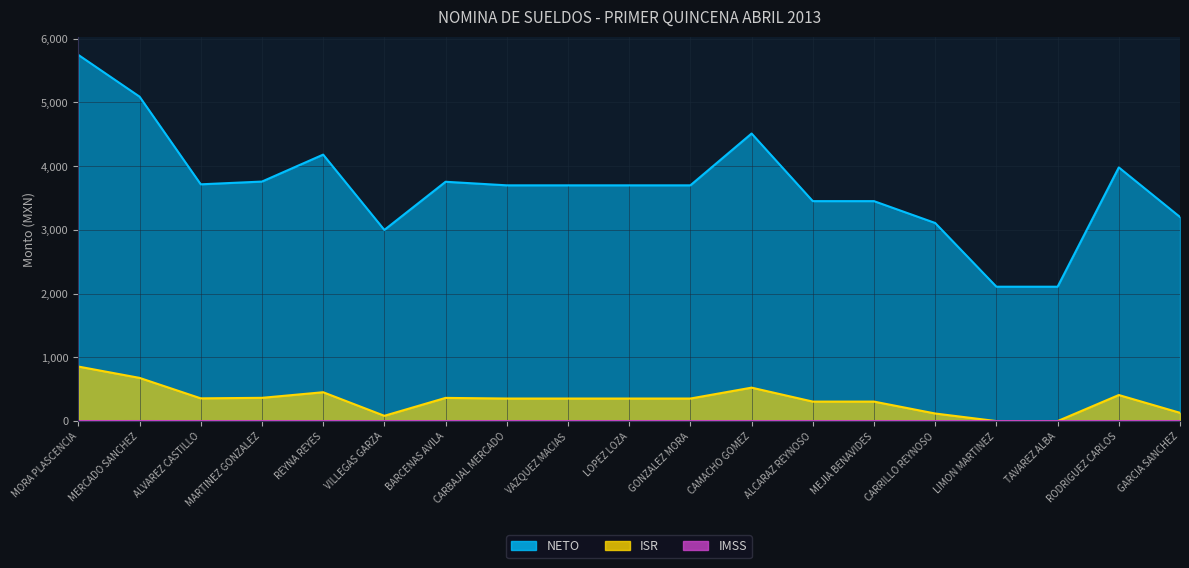

Where is ISR nearest to the value 428?

RODRIGUEZ CARLOS